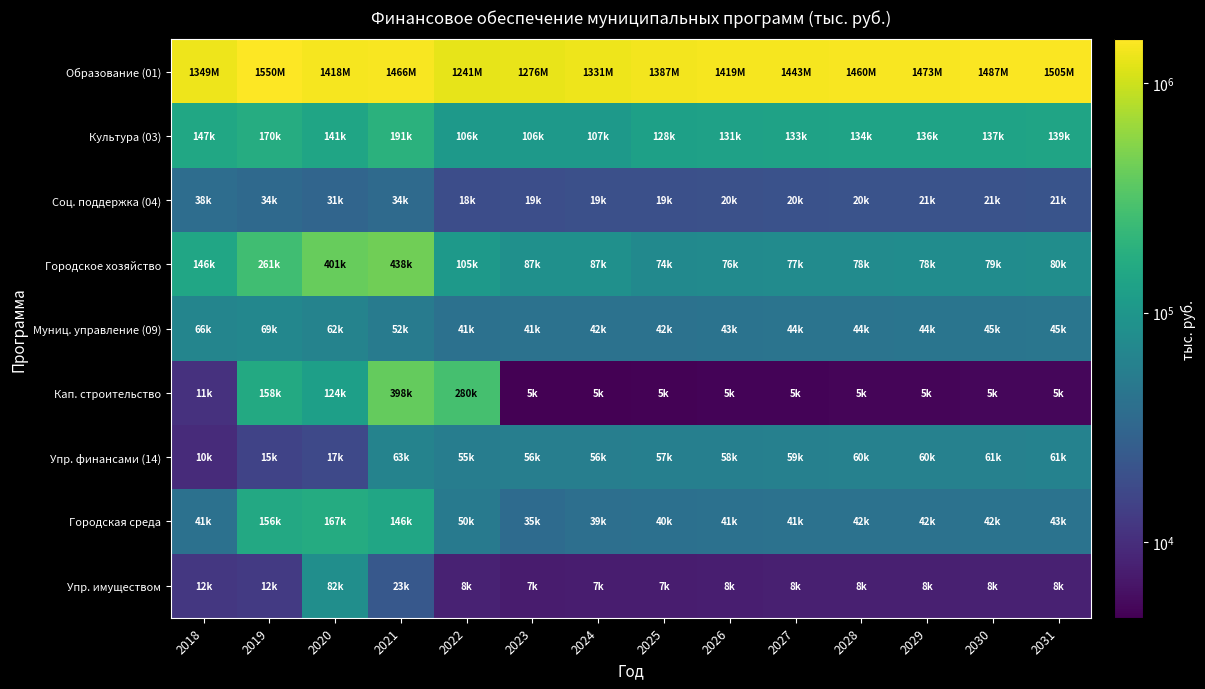

Between 2024 and 2026, which series saw the biggest shift?

Образование (01)